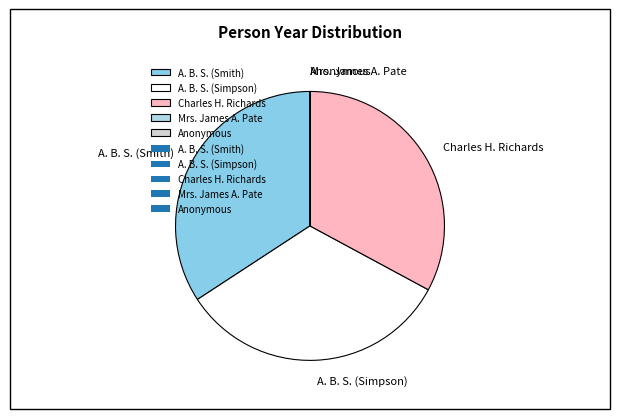

What is the largest slice in the pie chart?

A. B. S. (Smith)